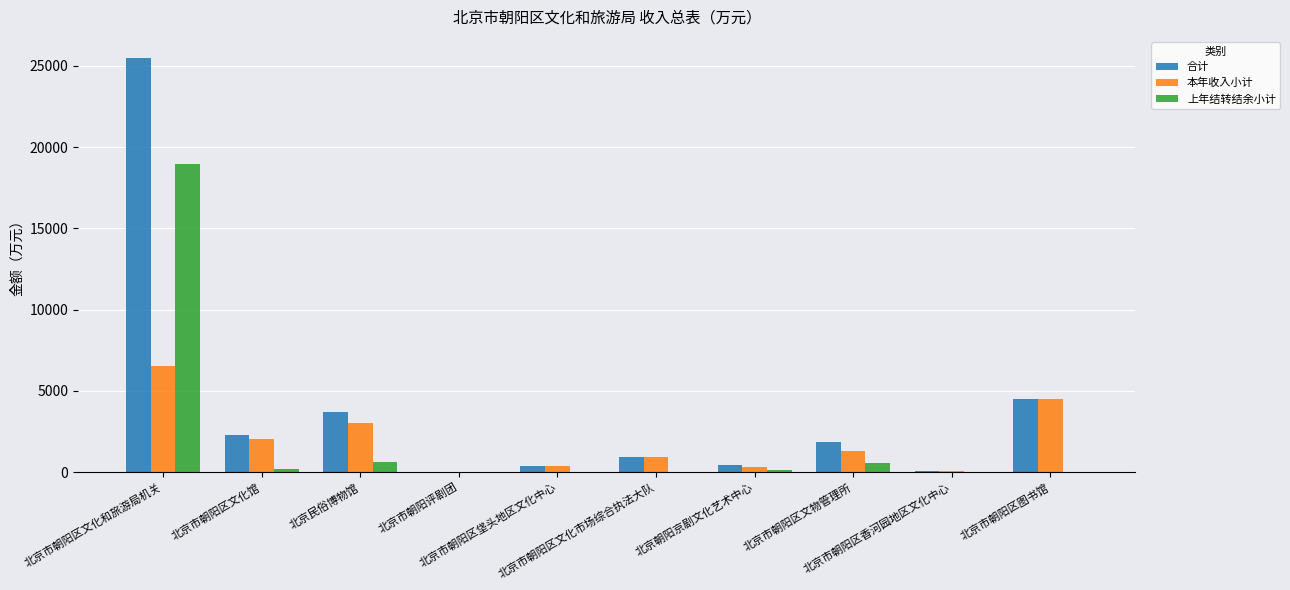

Which series has the largest total across all categories?

合计